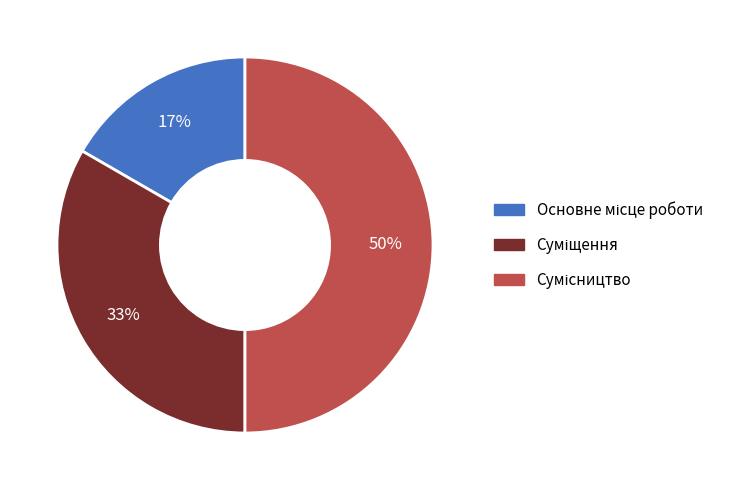

How many segments does this pie chart have?

3